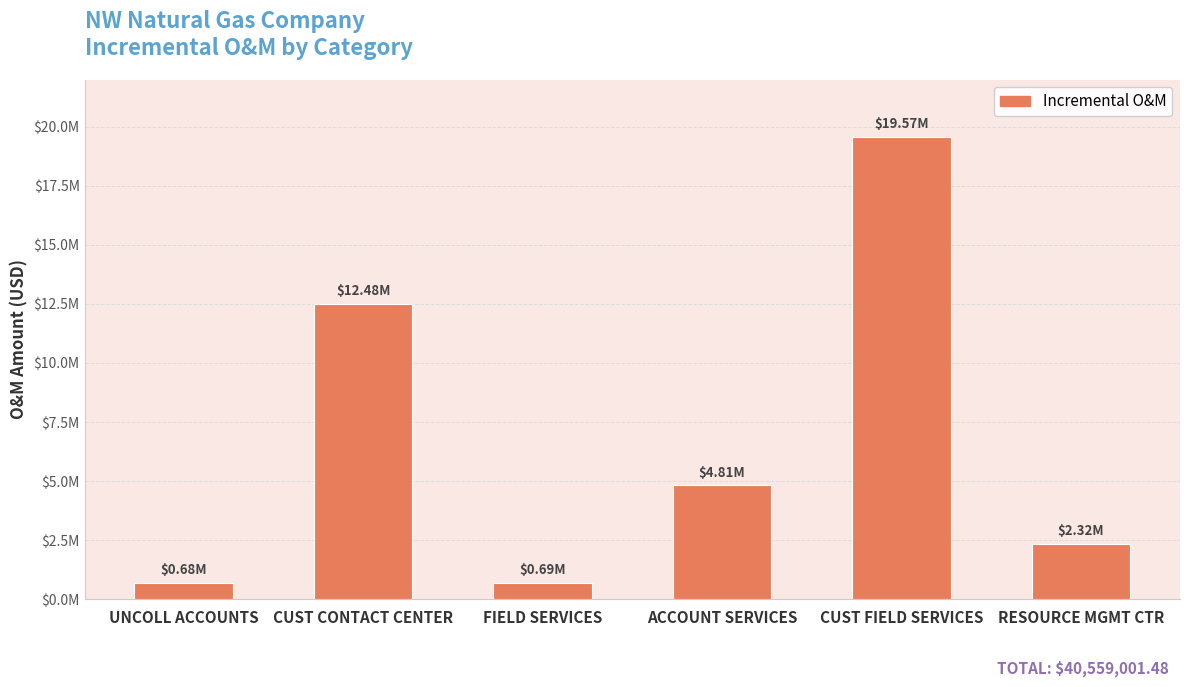

List the labels in order of value, largest first.

CUST FIELD SERVICES, CUST CONTACT CENTER, ACCOUNT SERVICES, RESOURCE MGMT CTR, FIELD SERVICES, UNCOLL ACCOUNTS